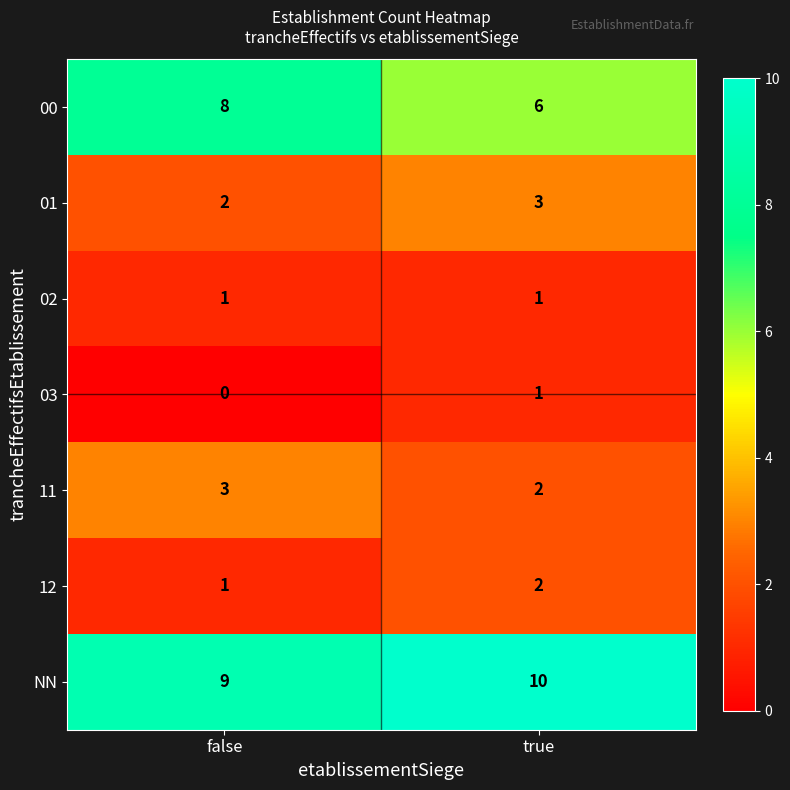

Reading right to left, list all the values displayed in this chart.

00: 6	8
01: 3	2
02: 1	1
03: 1	0
11: 2	3
12: 2	1
NN: 10	9